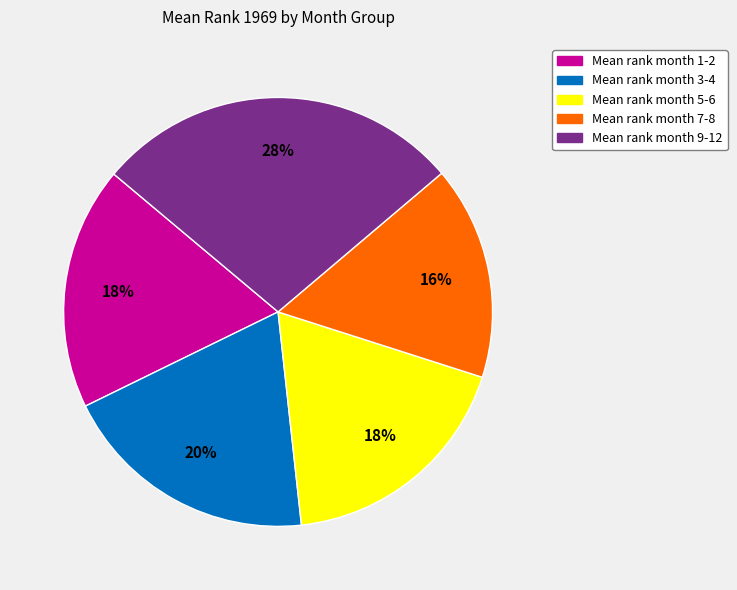

Does any single category account for the majority?

No